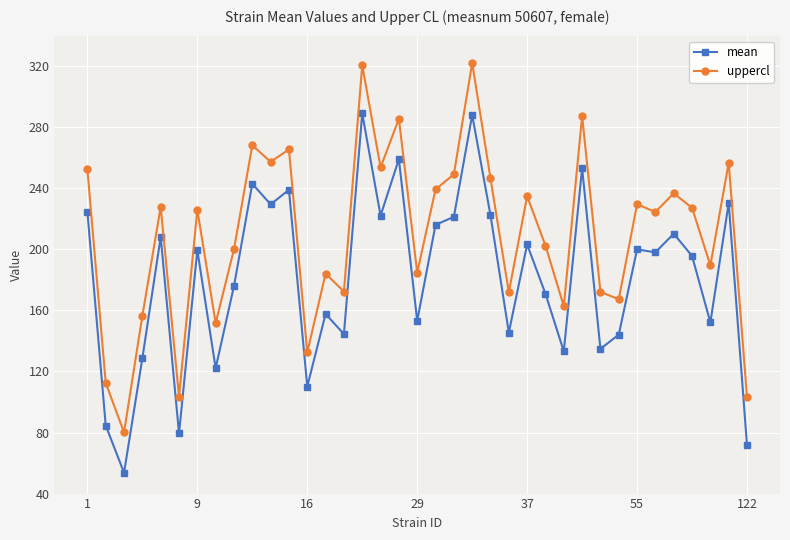

How many lines are shown in the chart?

2